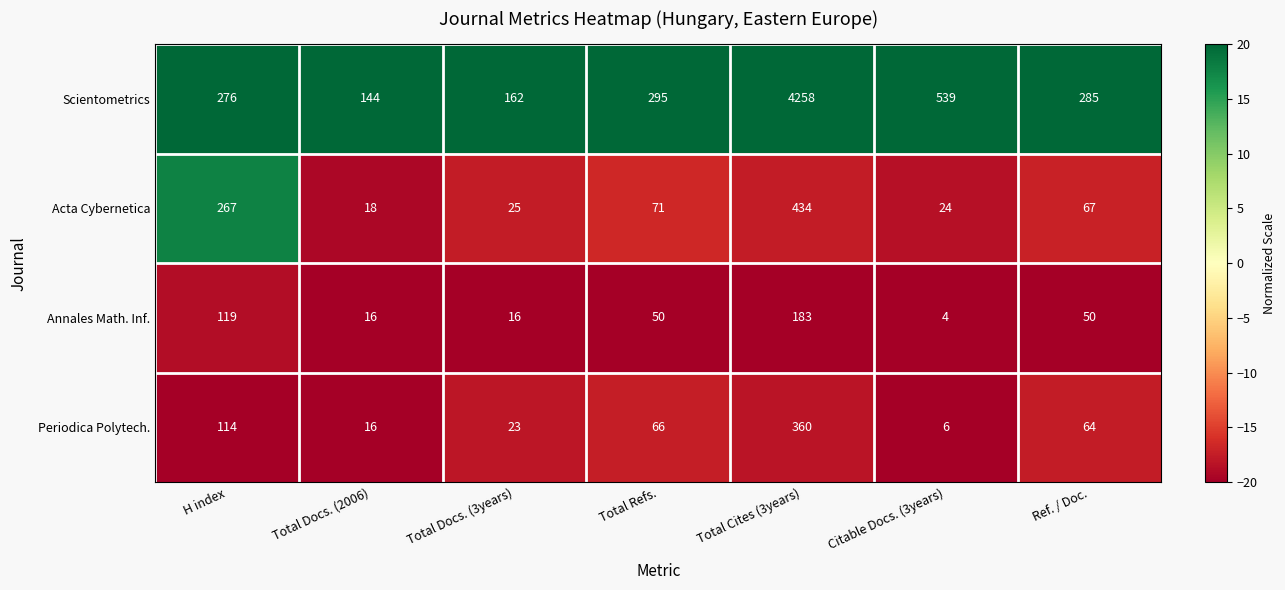

True or false: Acta Cybernetica has a value of 434 at Total Cites (3years).

True